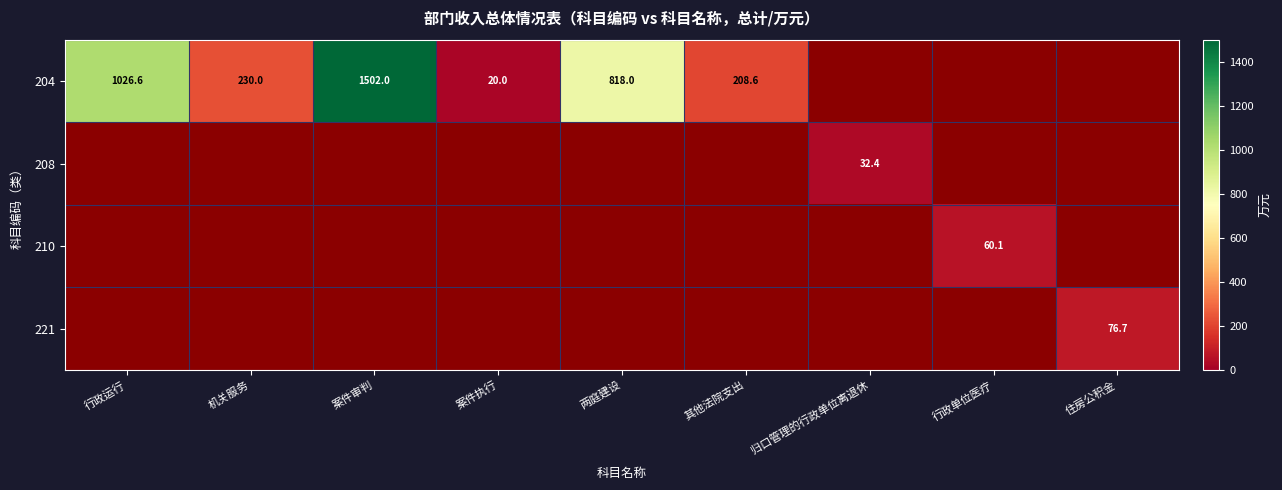

Which has a higher value, 案件审判 or 住房公积金?

案件审判